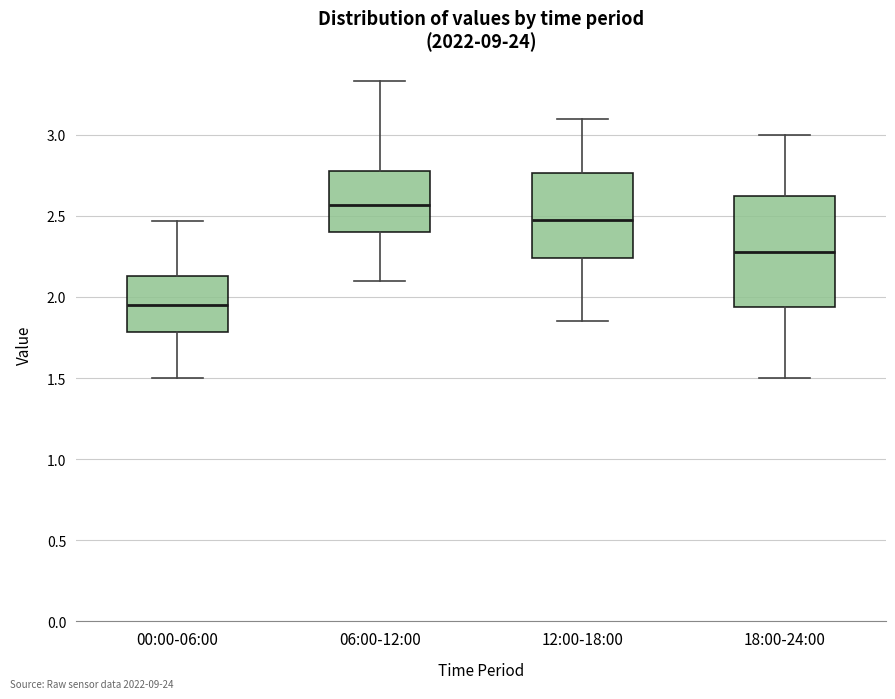

Where is the lower edge of the box for 12:00-18:00 on the y-axis? The values are not printed on the chart, so give them approximately, as read against the axis.

2.25